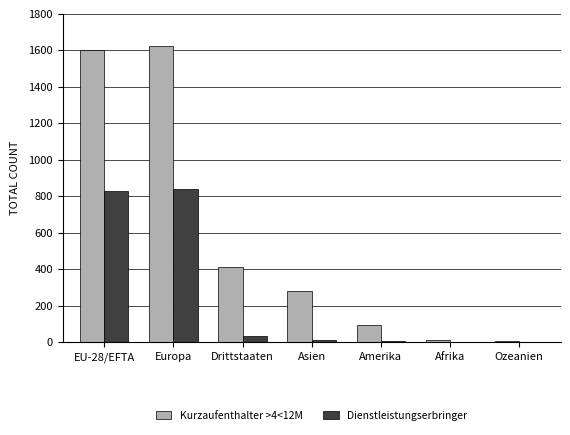

Is the value of Kurzaufenthalter >4<12M at Europa greater than the value of Dienstleistungserbringer at Europa?

Yes